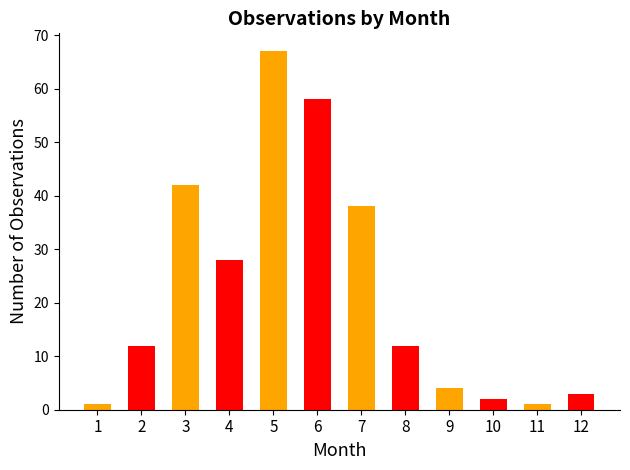

The chart shows a value of 67 at 5. True or false?

True